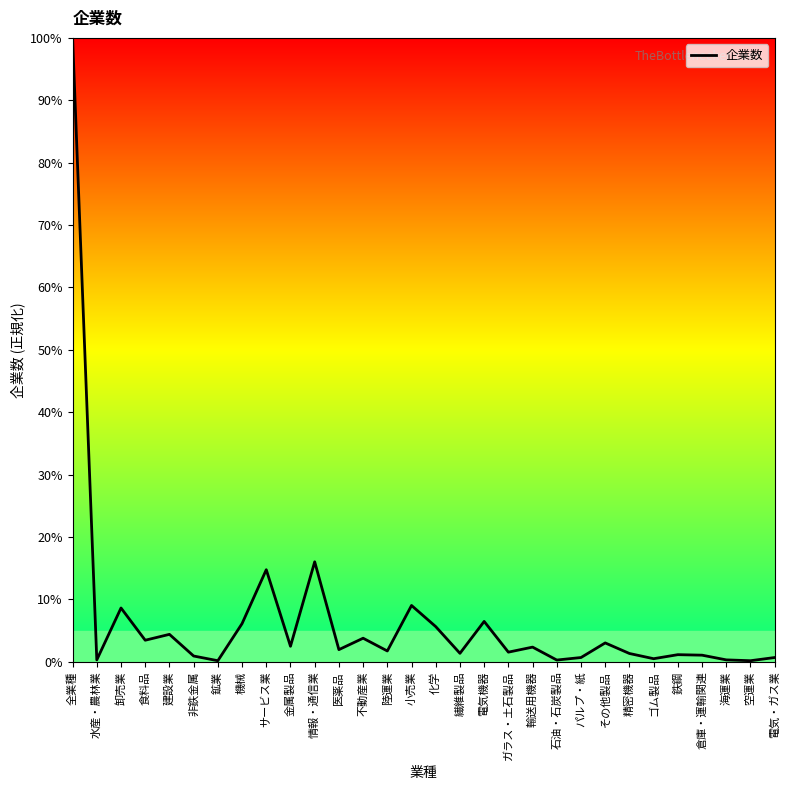

Does the chart display data point markers on the line(s)?

No